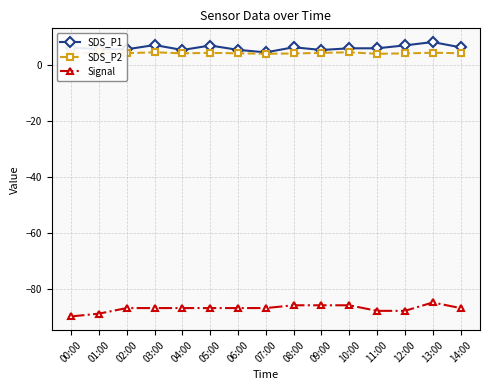

True or false: Signal and SDS_P1 cross at least once.

False